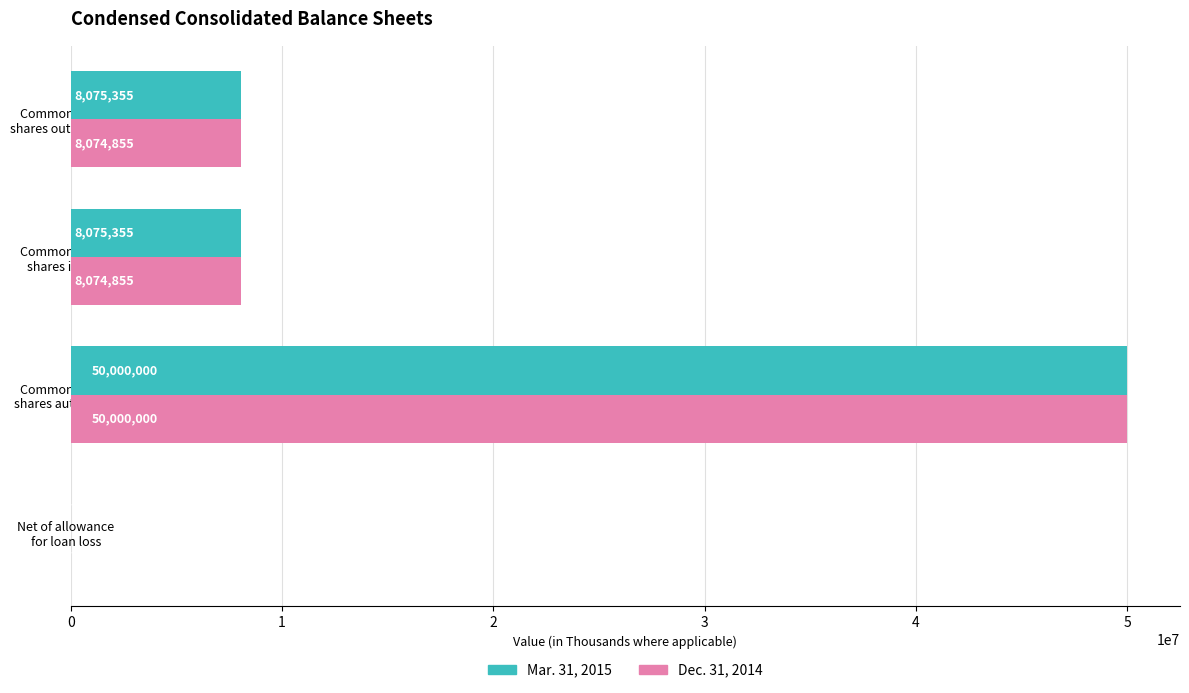

What is the highest value of the Dec. 31, 2014 series?

50000000